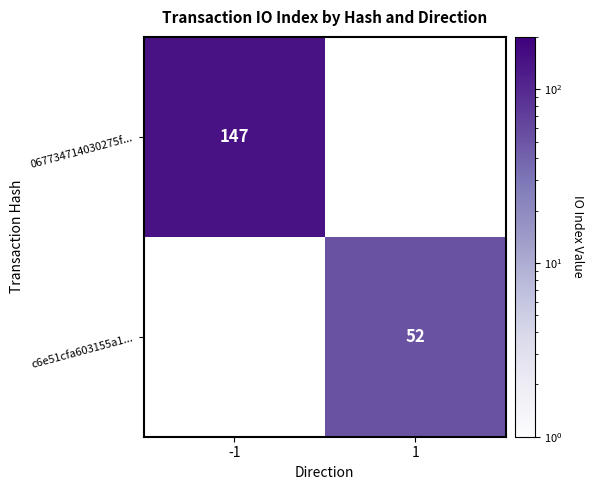

Count the number of categories in the chart.

2